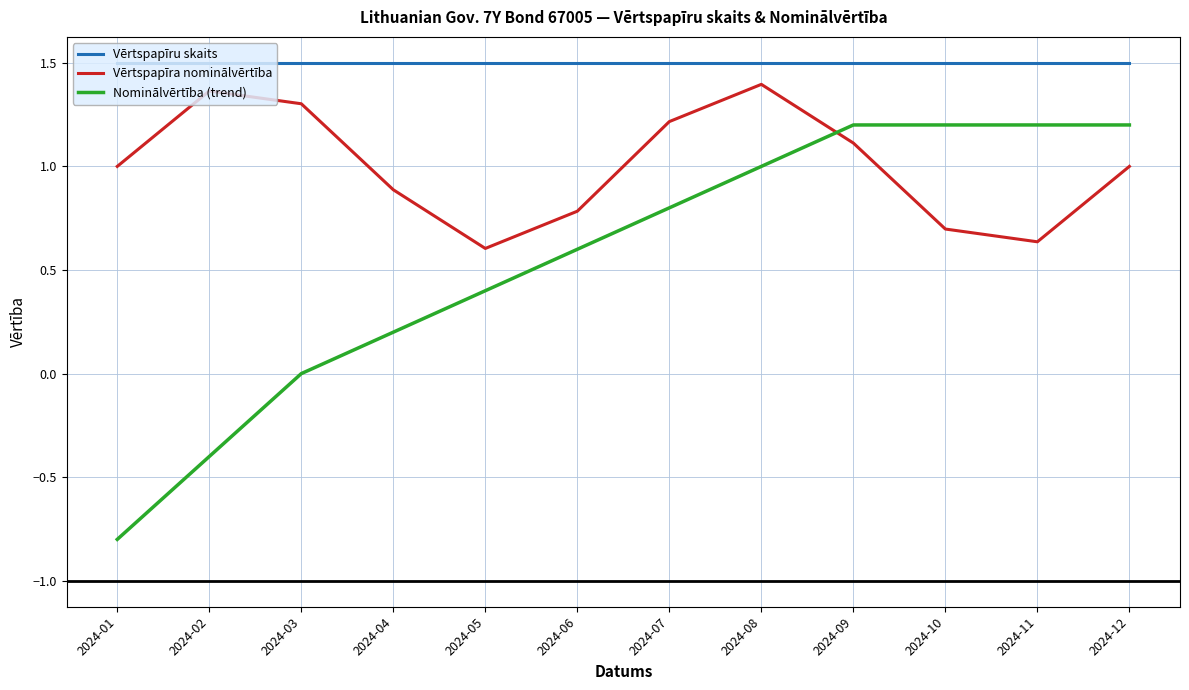

Which series has the widest spread of values?

Nominālvērtība (trend)